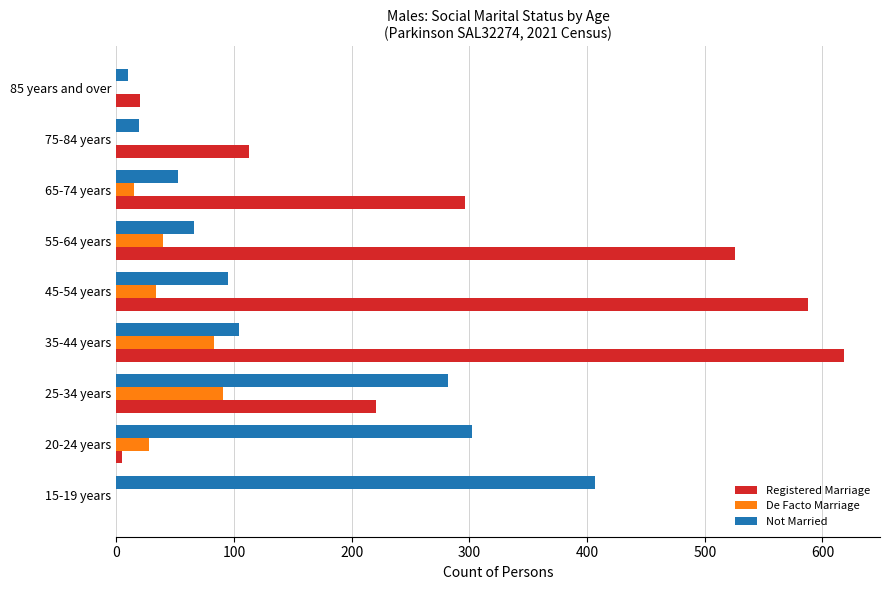

At which category is the sum across all series the highest?

35-44 years